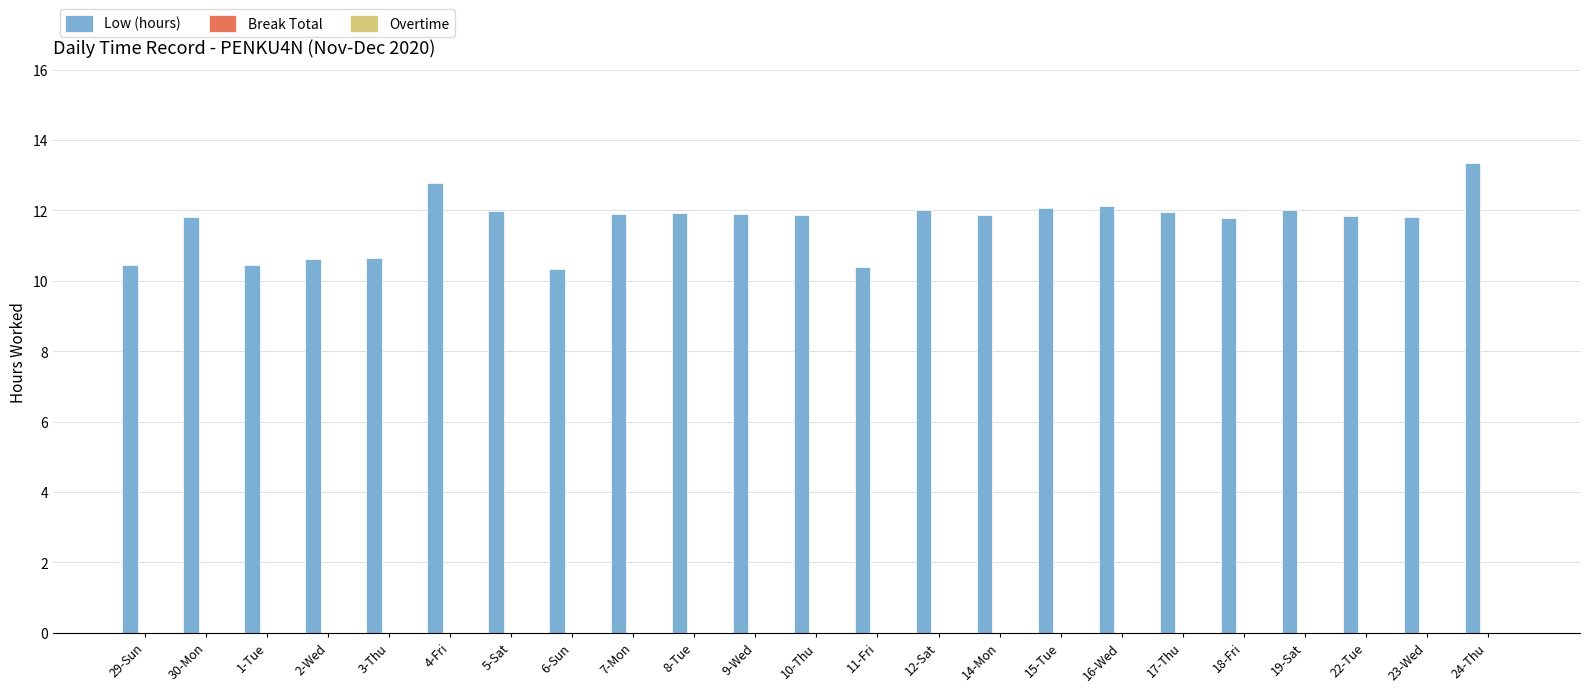

True or false: the data shows 12.0 at 5-Sat.

True